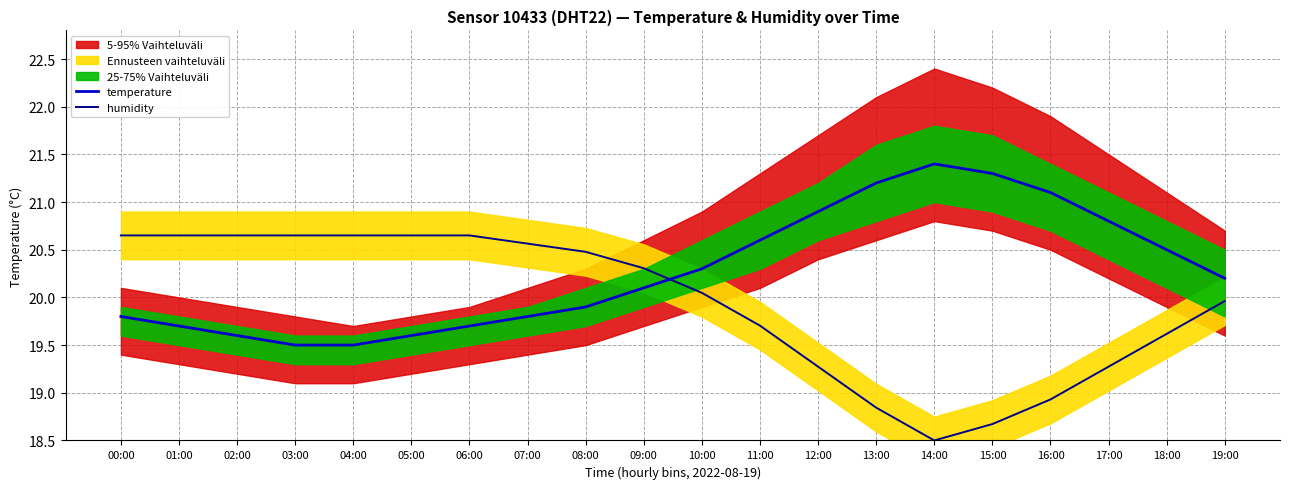

At which category is the sum across all series the highest?

00:00